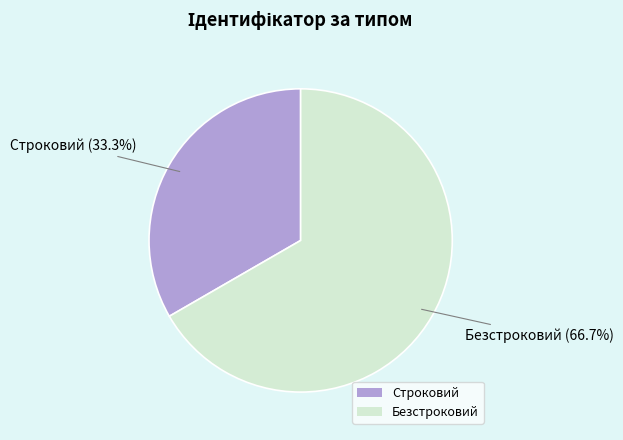

Is the sum of Строковий and Безстроковий greater than half?

Yes